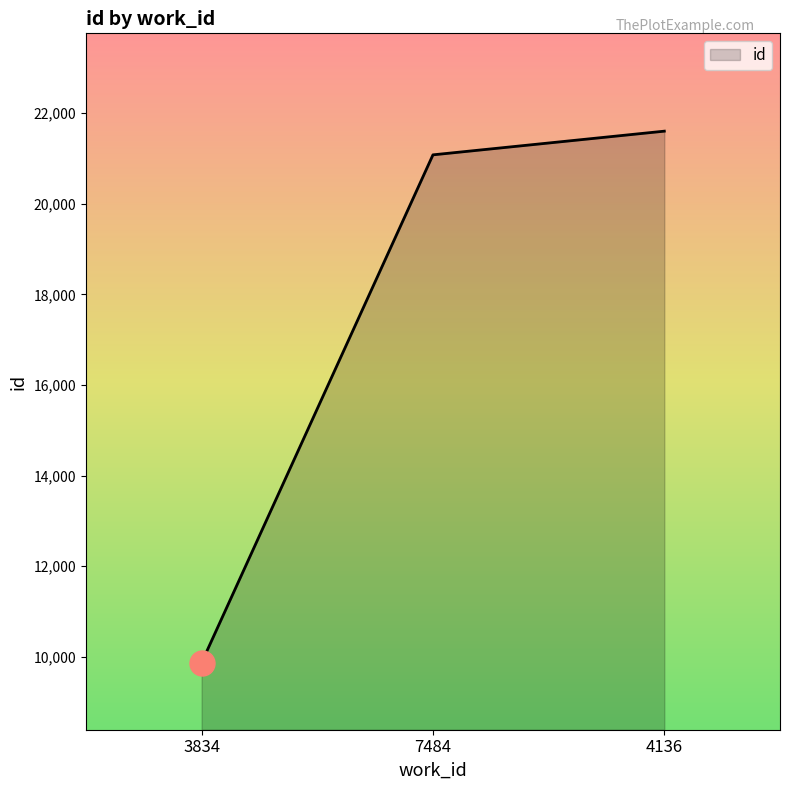

How many distinct data groups are displayed?

1